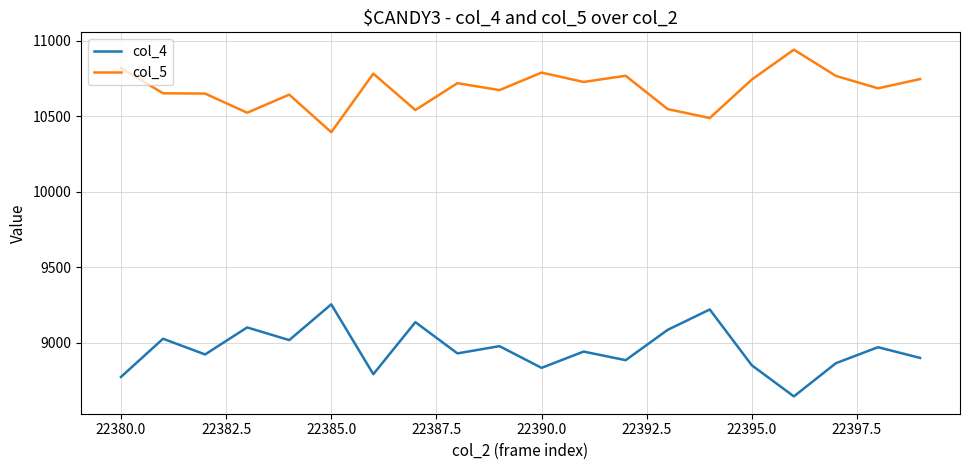

Does the chart have visible grid lines?

Yes